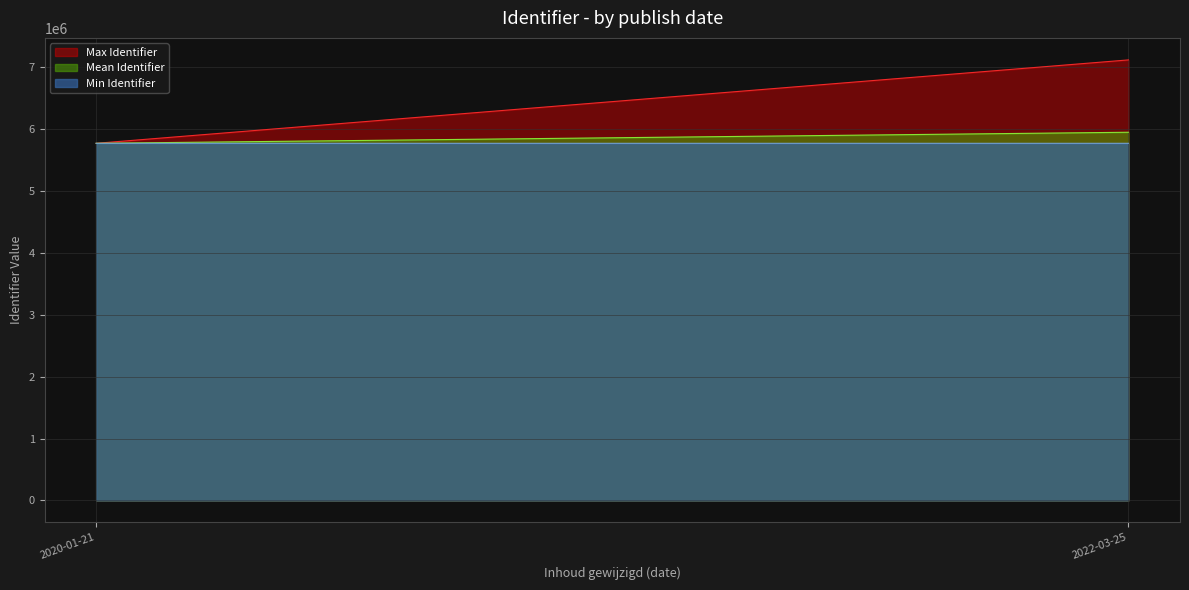

The value of Max Identifier at 2020-01-21 is 3655334. True or false?

False